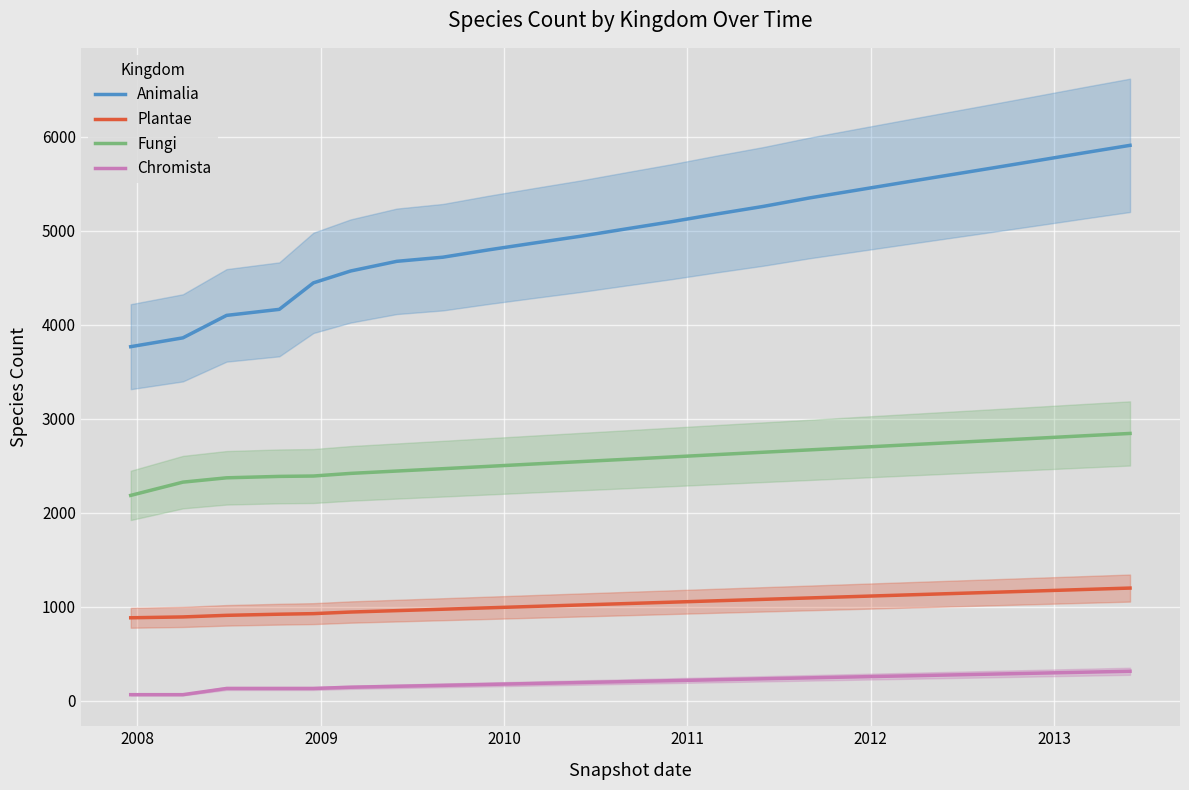

True or false: Fungi and Animalia intersect in this chart.

False